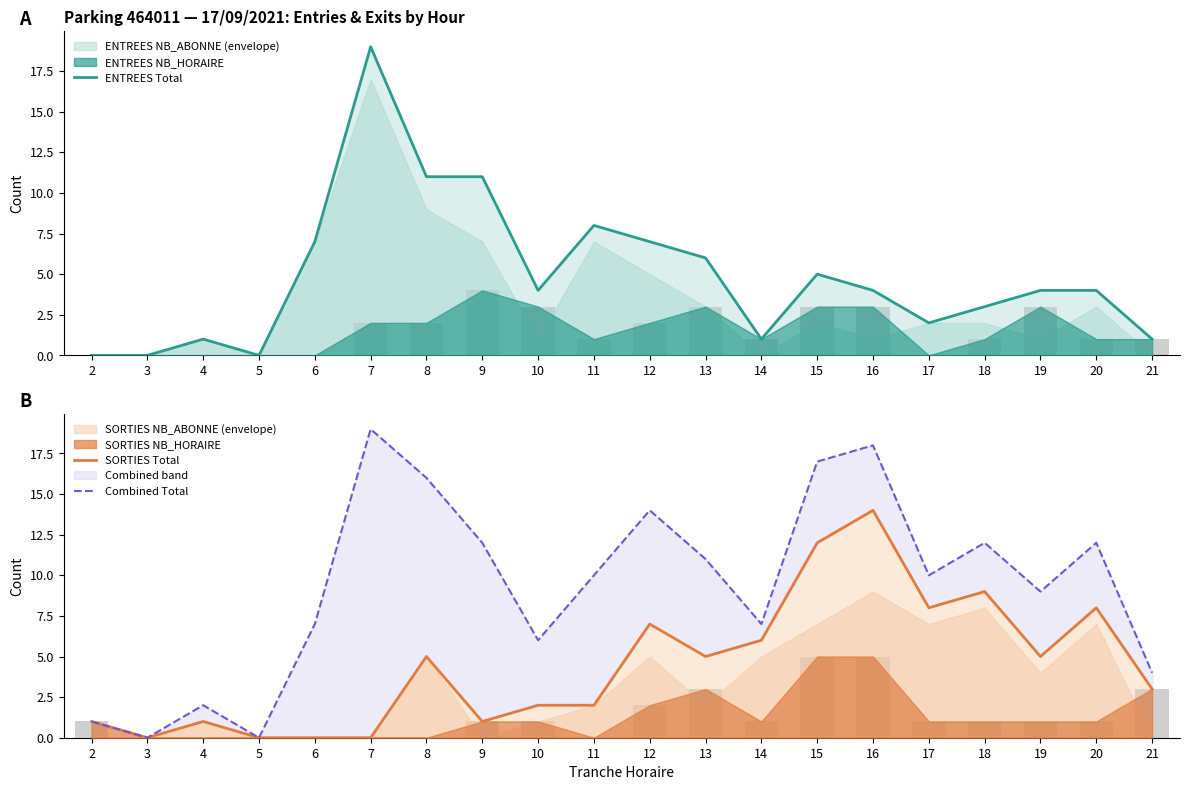

Which category has the highest value in the SORTIES Total series?

16